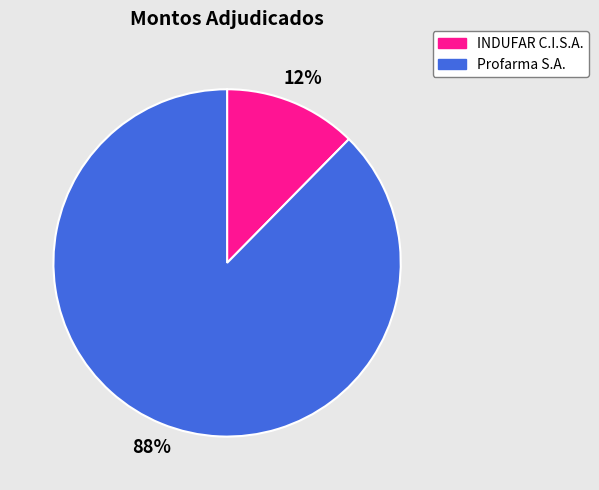

Combined, do Profarma S.A. and INDUFAR C.I.S.A. account for over 50%?

Yes